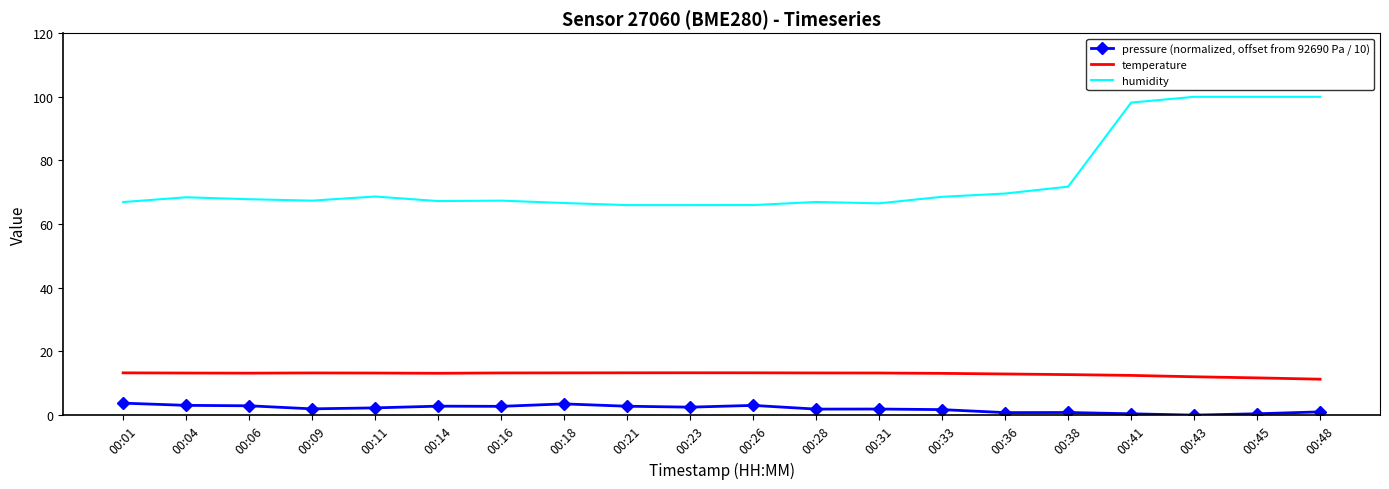

Which series has the largest range (max minus min)?

humidity